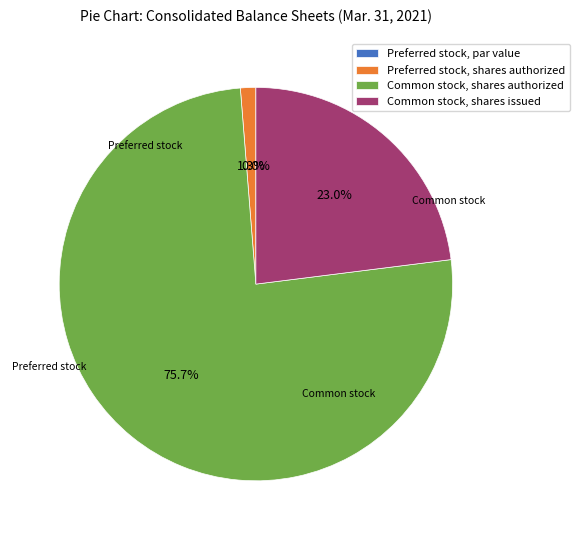

To the nearest percent, what is the difference between the largest and smallest slice percentages?

76%